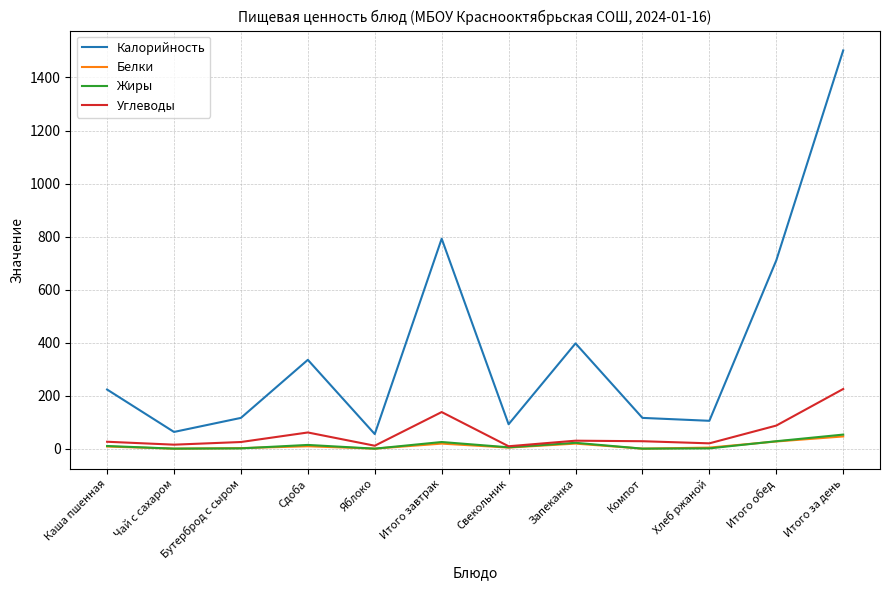

Which series changed the most between Запеканка and Итого обед?

Калорийность